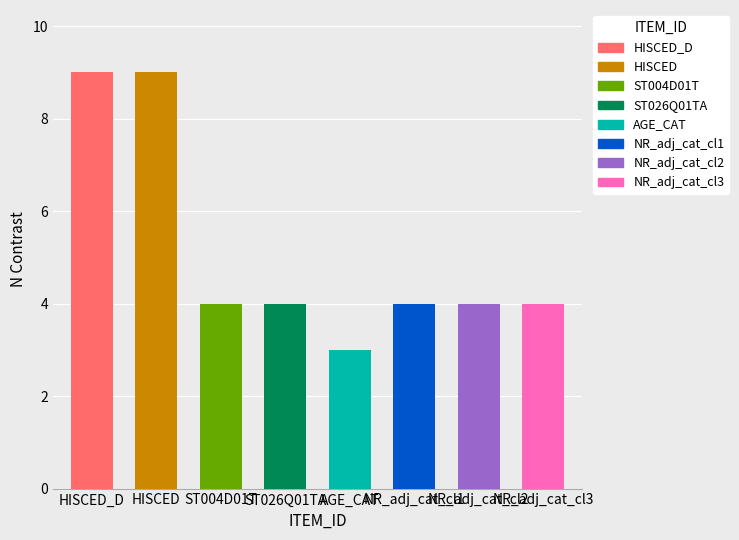

How many values exceed 4?

2